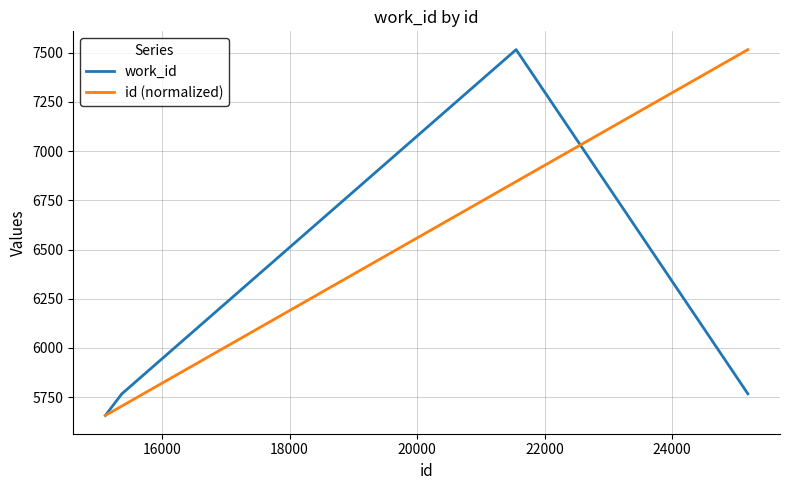

True or false: id (normalized) has more than 2 points higher than both neighbors.

False